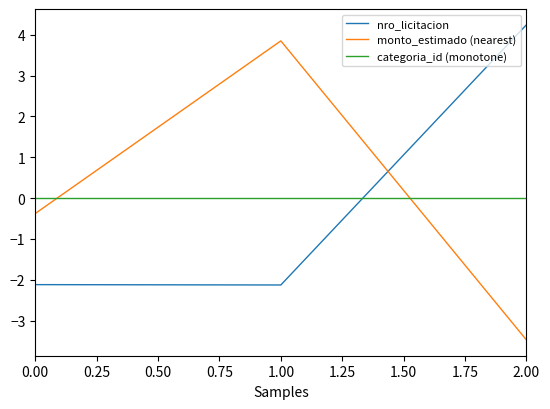

Rank the series by their maximum value, from lowest to highest.

categoria_id (monotone), monto_estimado (nearest), nro_licitacion